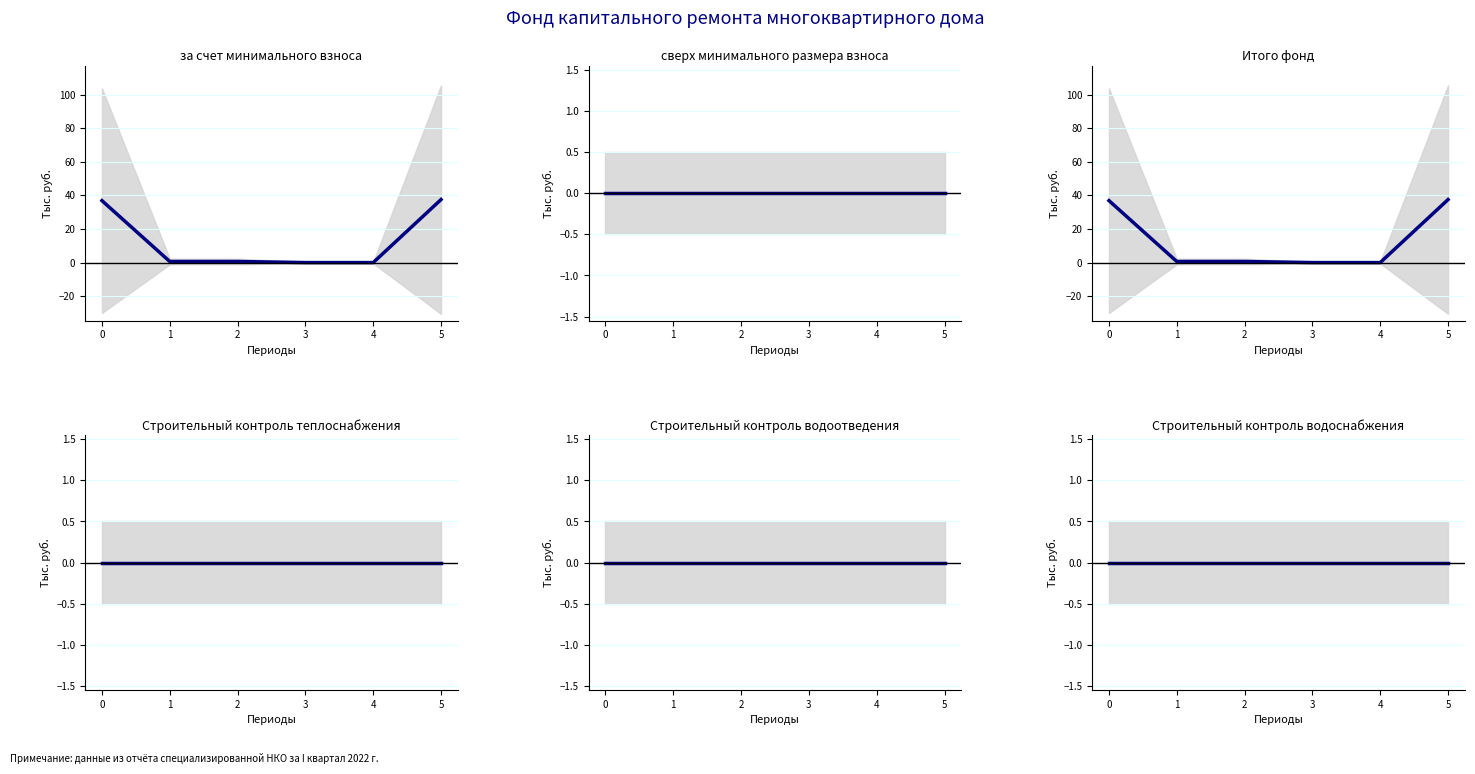

True or false: Строительный контроль теплоснабжения and Строительный контроль водоснабжения intersect in this chart.

False